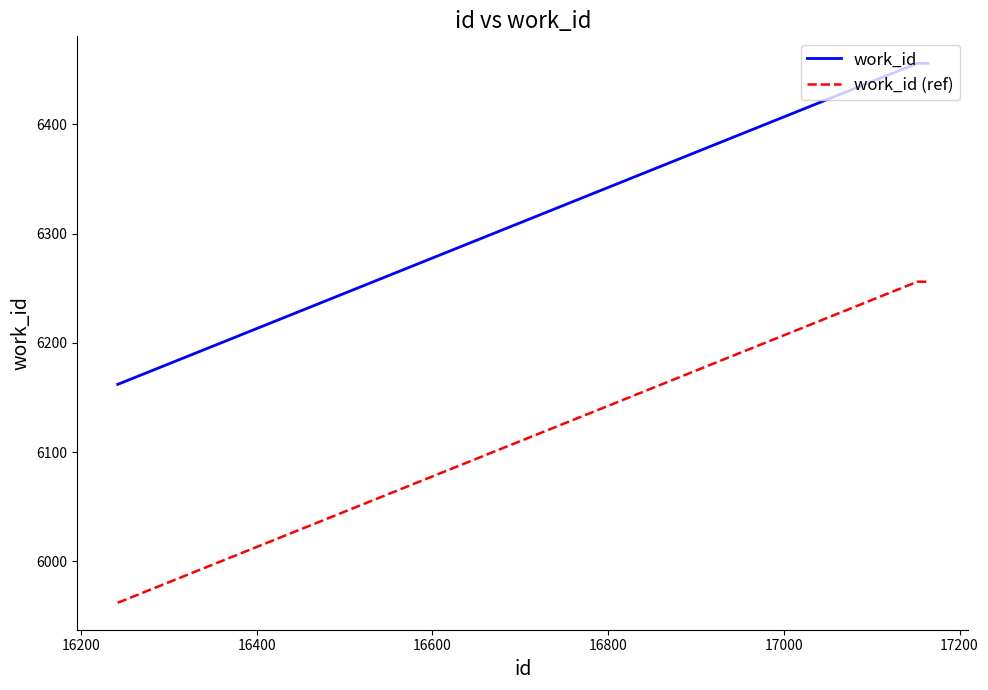

List the series in order of their peak value, lowest first.

work_id (ref), work_id